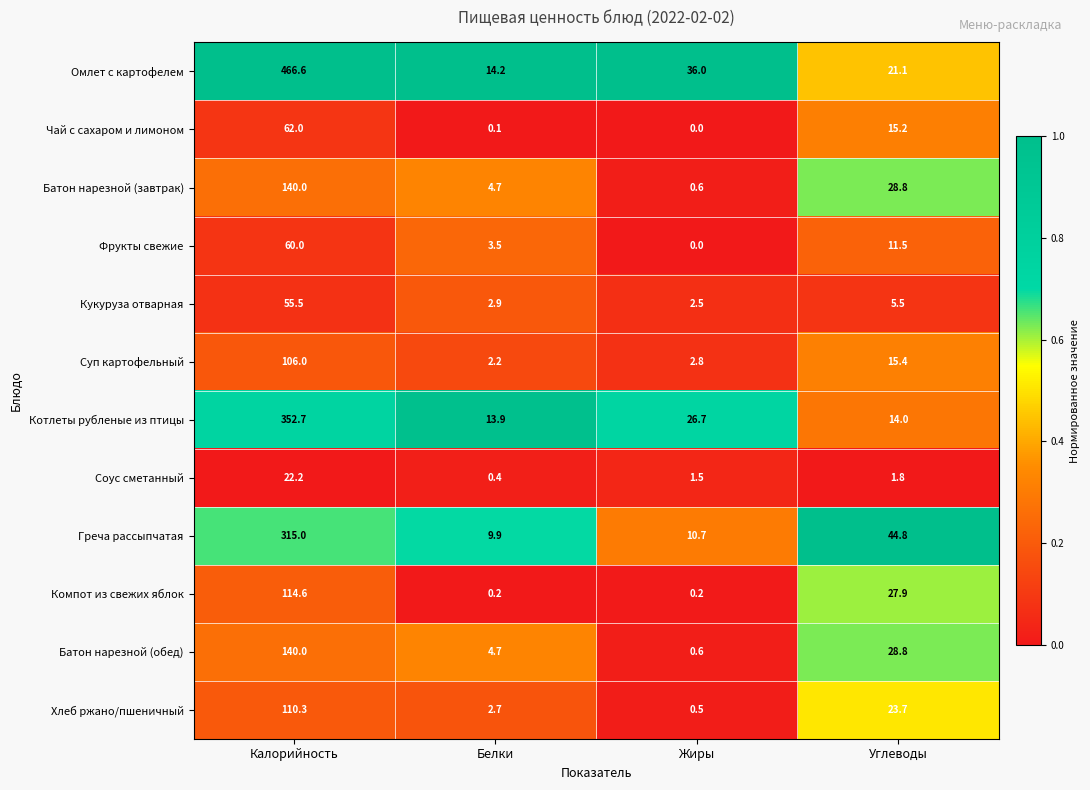

What is the difference between the Котлеты рубленые из птицы values at Углеводы and Калорийность?

338.7